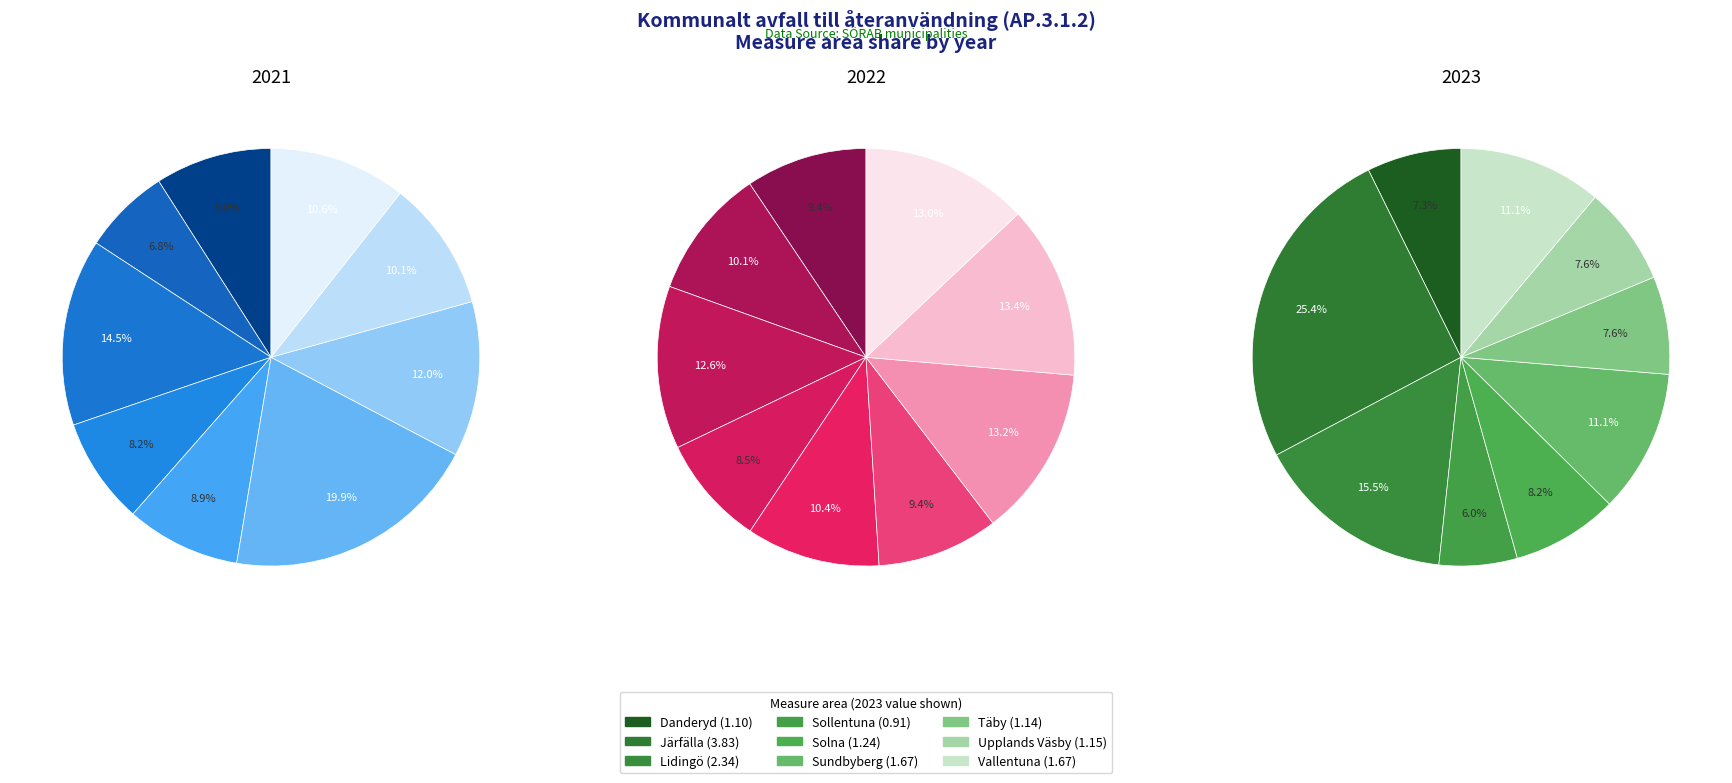

Does Sundbyberg account for over 50% of the chart?

No